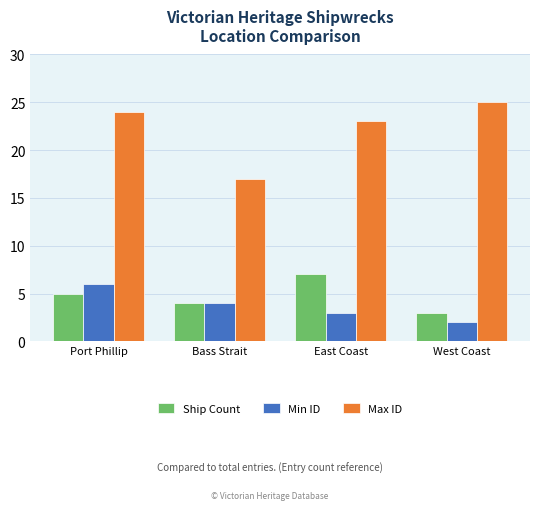

What is the difference between the Min ID values at Bass Strait and West Coast?

2